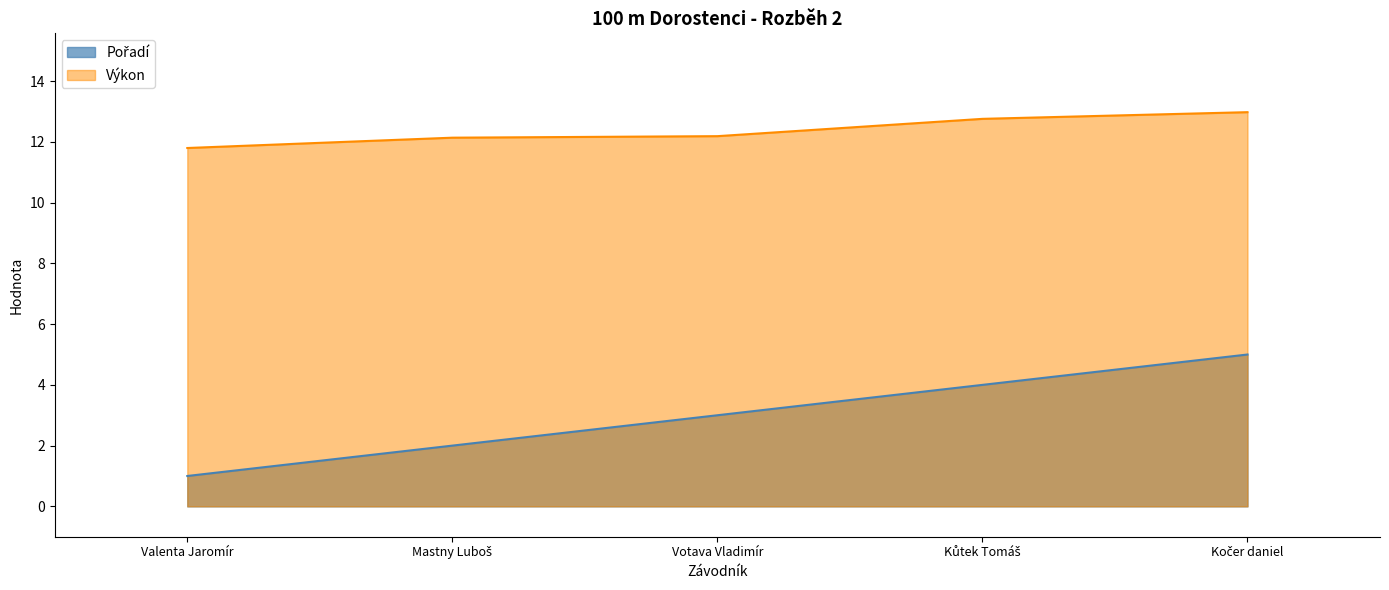

Rank the categories by Pořadí value from highest to lowest.

Kočer daniel, Kůtek Tomáš, Votava Vladimír, Mastny Luboš, Valenta Jaromír